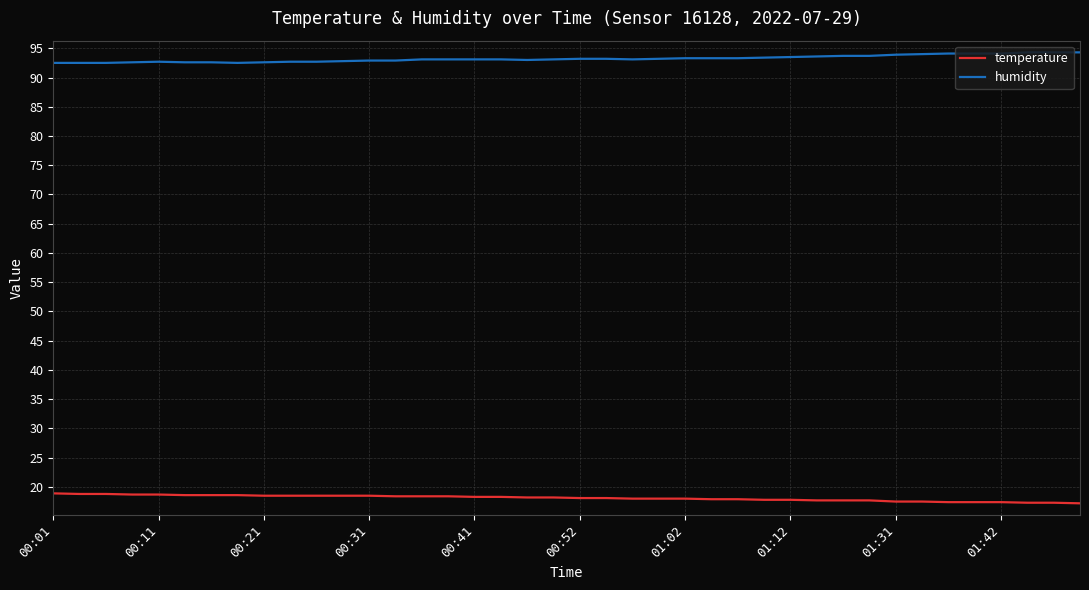

Rank the series by their maximum value, from highest to lowest.

humidity, temperature